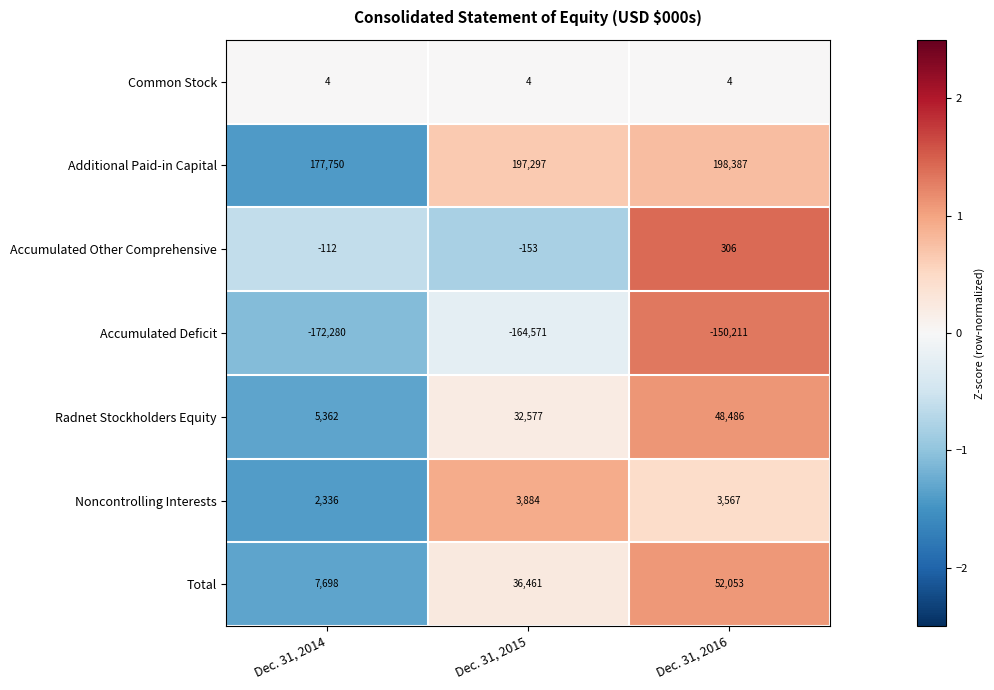

What is the smallest value displayed?

-172280